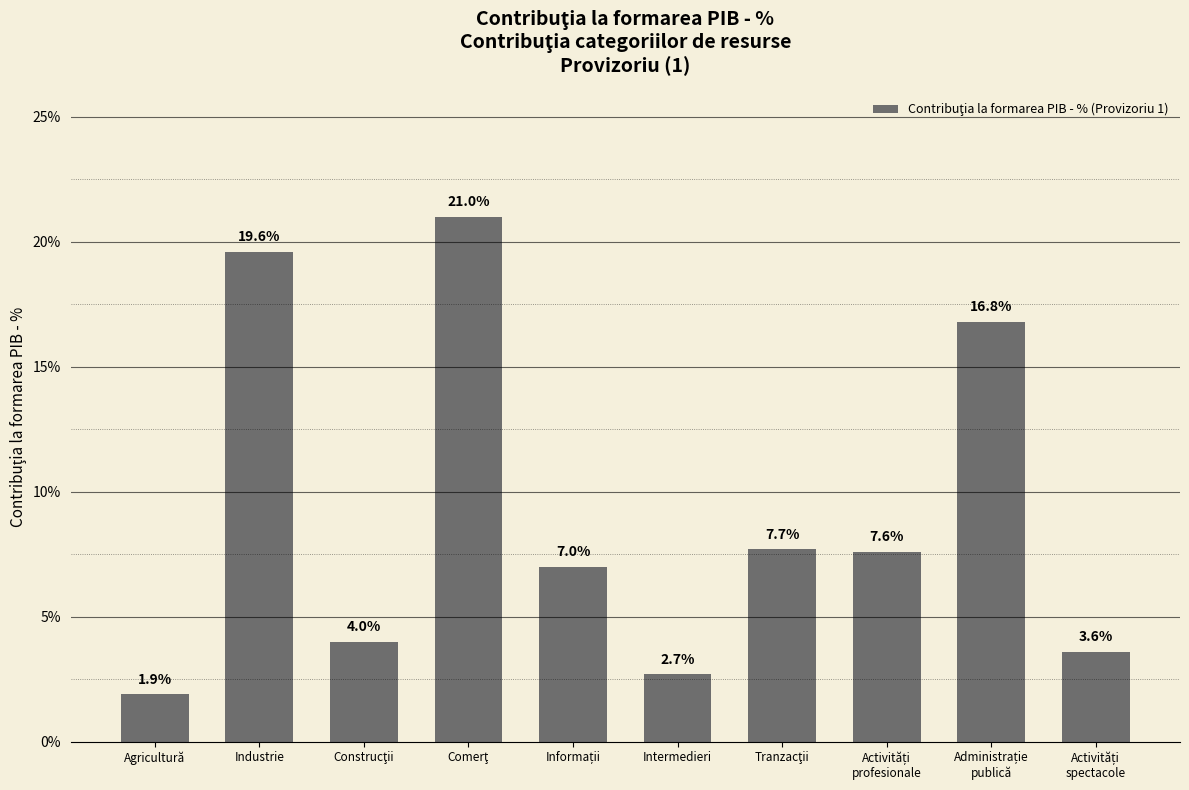

Reading left to right, extract all data points from this chart.

1.9	19.6	4.0	21.0	7.0	2.7	7.7	7.6	16.8	3.6